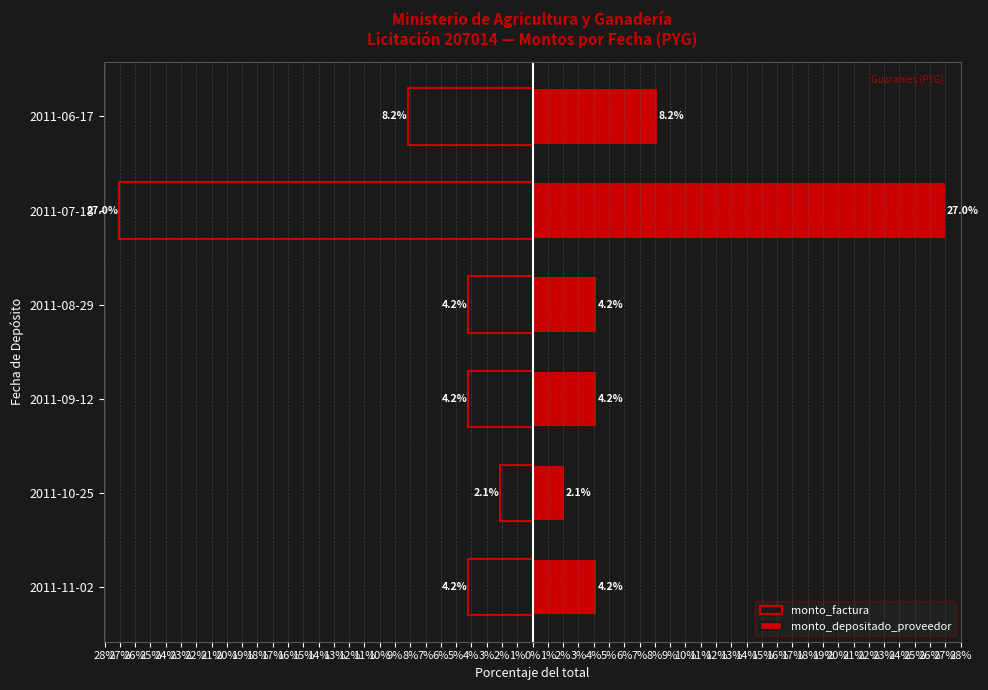

Which series has the largest total across all categories?

monto_depositado_proveedor